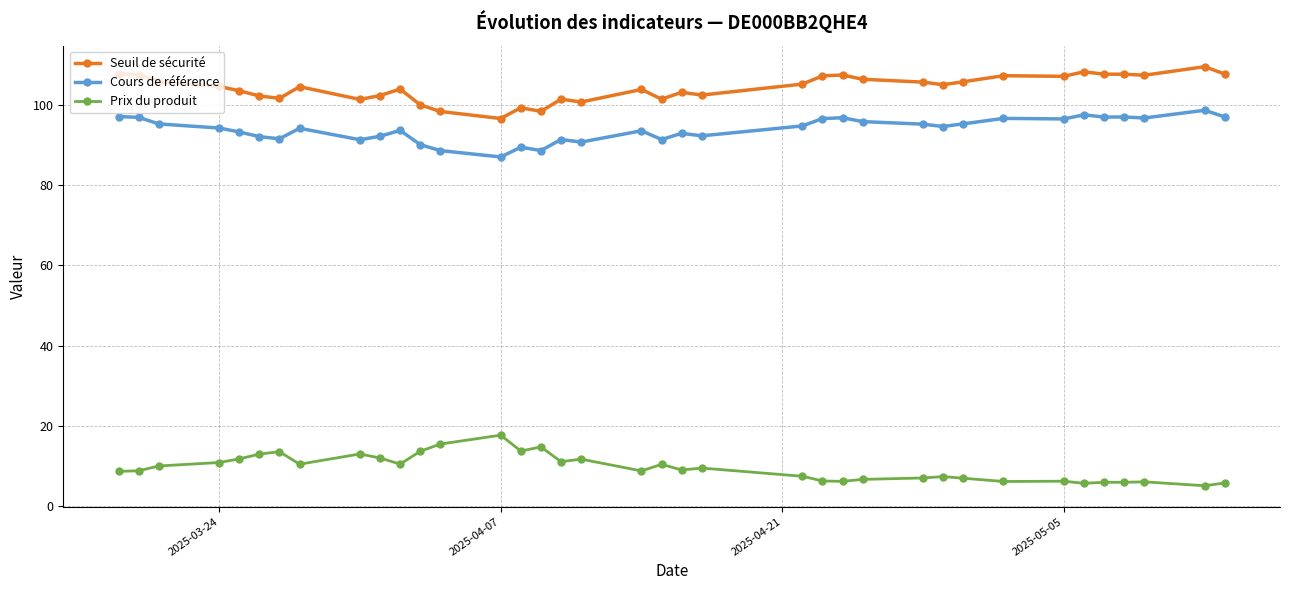

What is the maximum value shown in the chart?

109.4